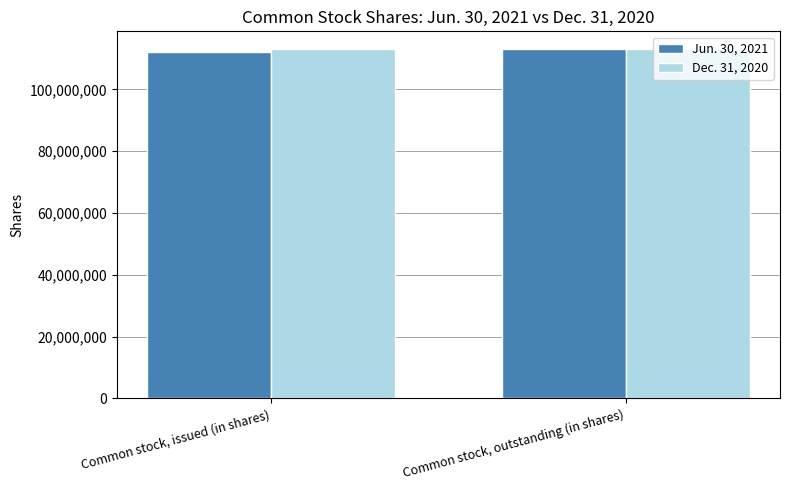

Rank the categories by Jun. 30, 2021 value from highest to lowest.

Common stock, outstanding (in shares), Common stock, issued (in shares)